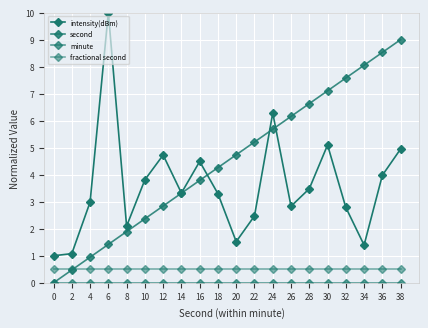

How many values in the second series exceed 4?

11